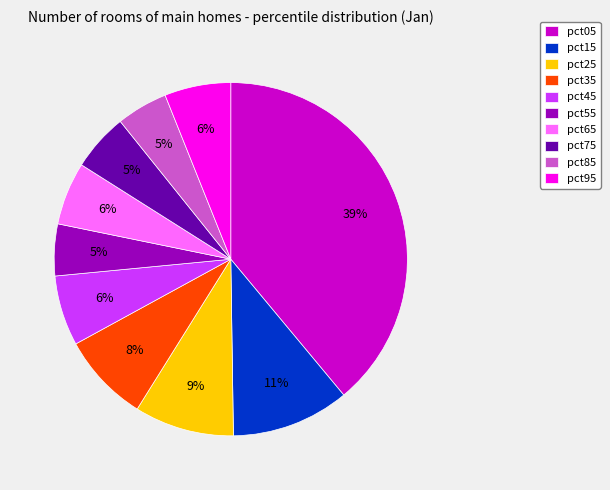

Combined, do pct65 and pct55 account for over 50%?

No